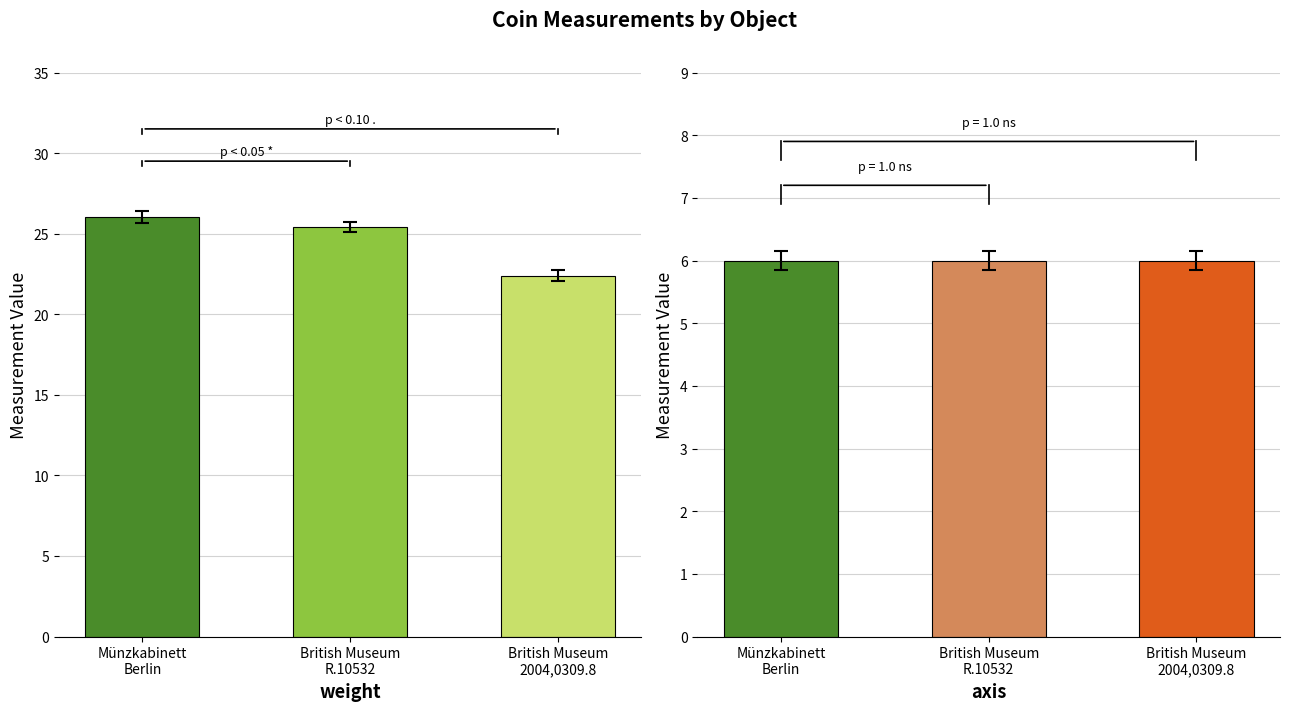

What is the average value of the axis series?

6.0